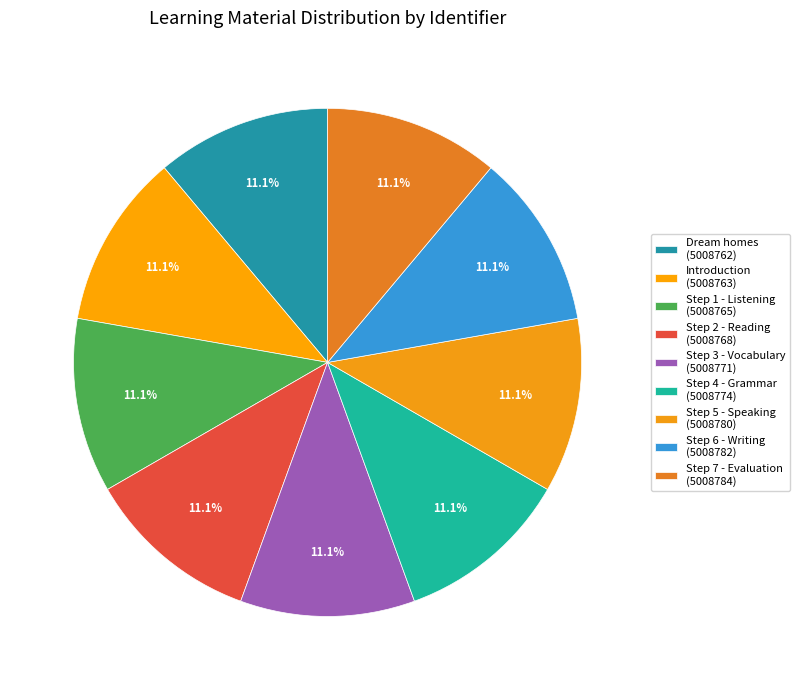

Is there any slice that represents more than half of the pie?

No